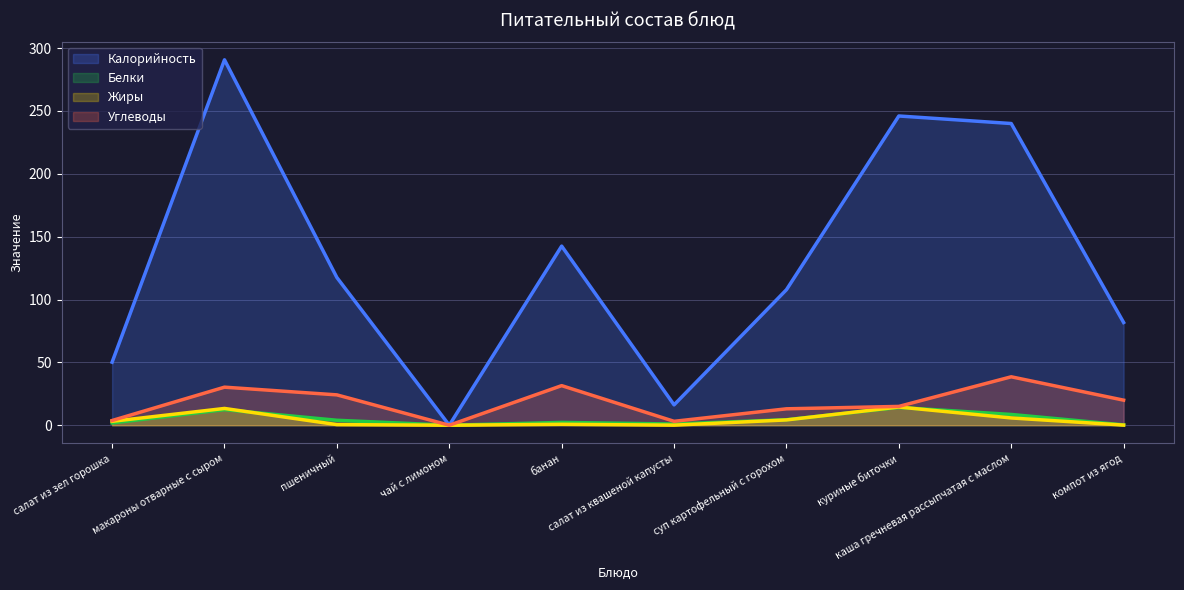

Rank the categories by Калорийность value from highest to lowest.

макароны отварные с сыром, куриные биточки, каша гречневая рассыпчатая с маслом, банан, пшеничный, суп картофельный с горохом, компот из ягод, салат из зел горошка, салат из квашеной капусты, чай с лимоном